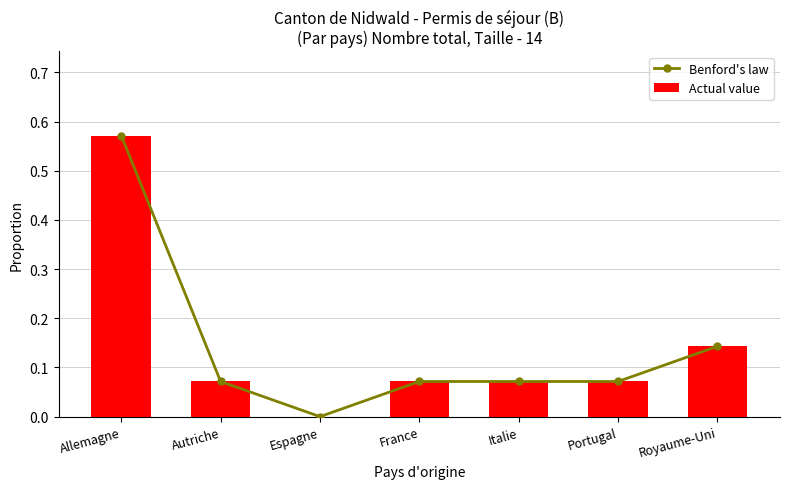

Is it true that Actual value equals 0.1 at France?

True